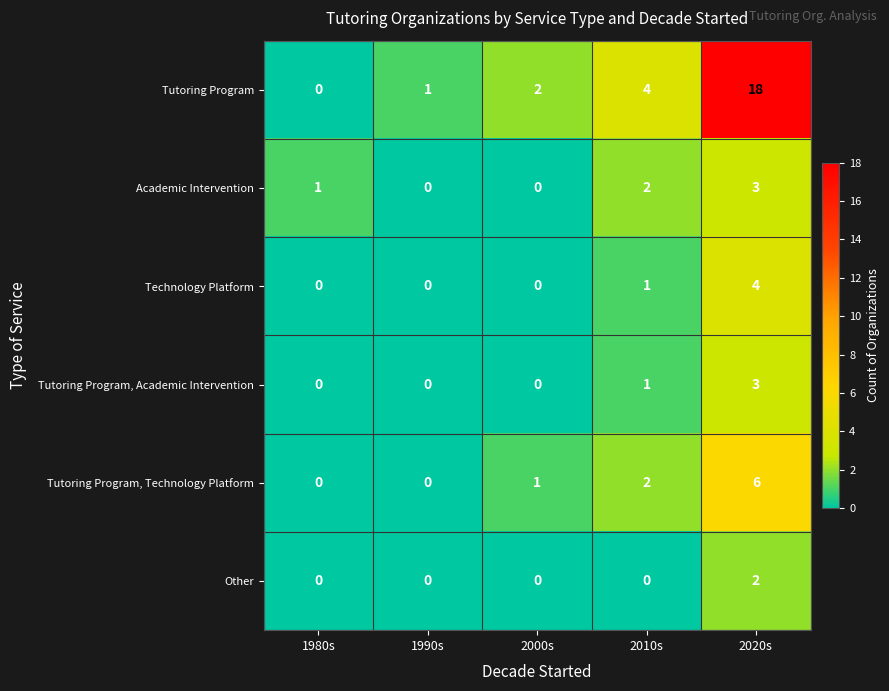

How many distinct data groups are displayed?

6